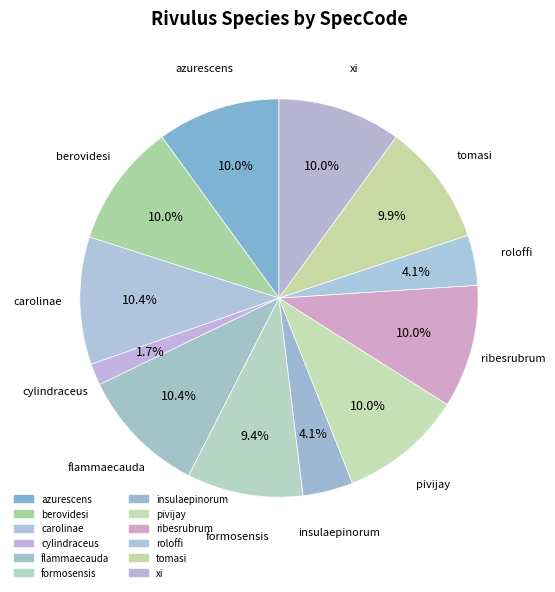

Which category has the biggest portion of the pie?

flammaecauda